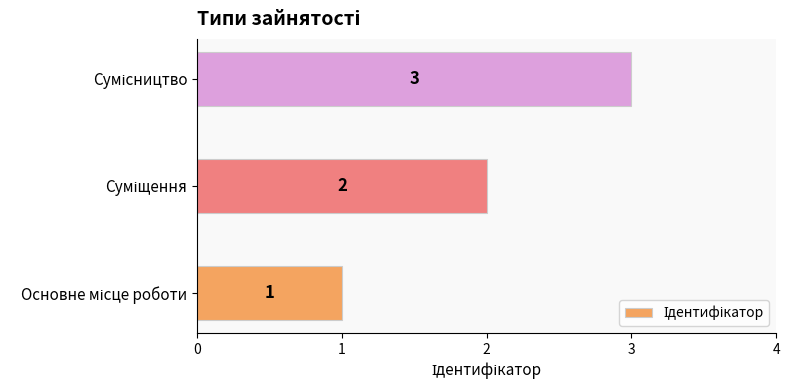

How many values are between 1 and 3?

3